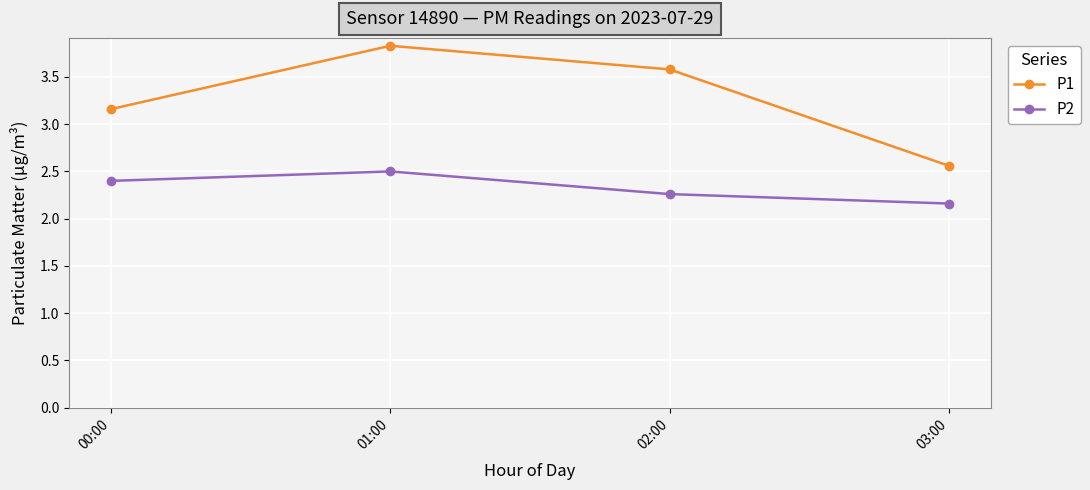

At which label does P1 first exceed 3?

00:00